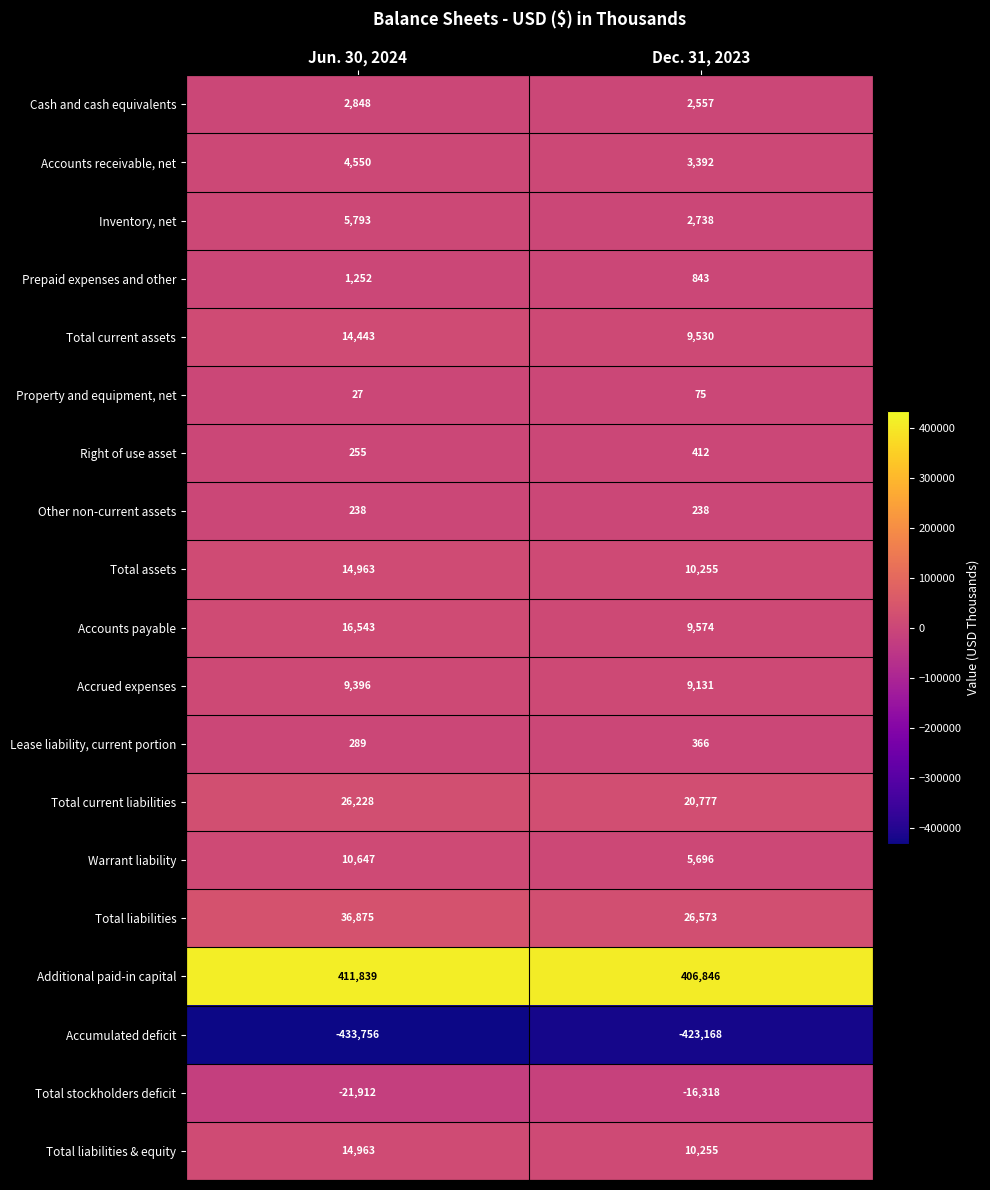

At which category does the chart reach its minimum across all series?

Jun. 30, 2024